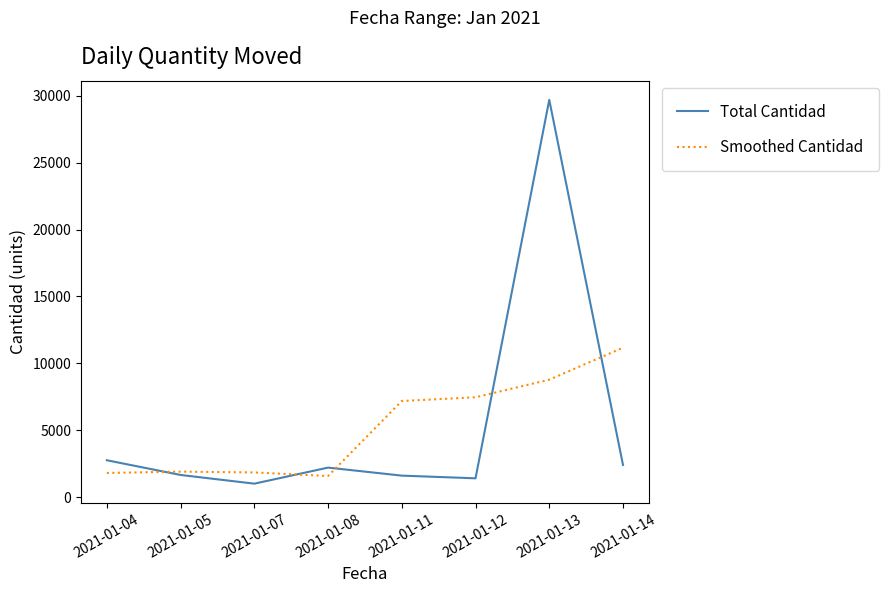

Which series has the largest range (max minus min)?

Total Cantidad